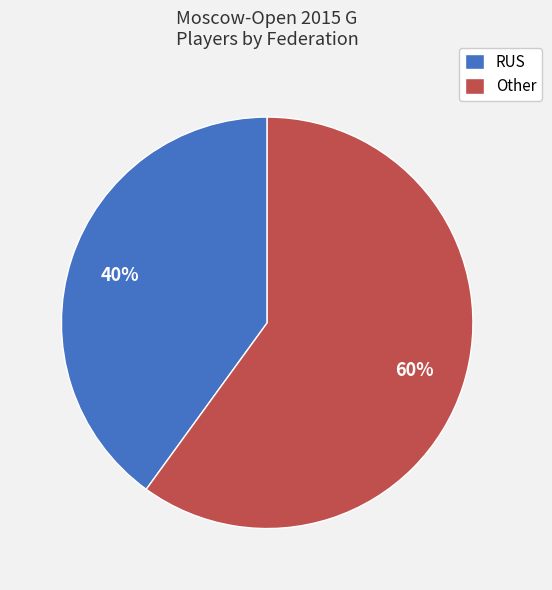

To the nearest percent, what percentage of the pie is Other?

60%